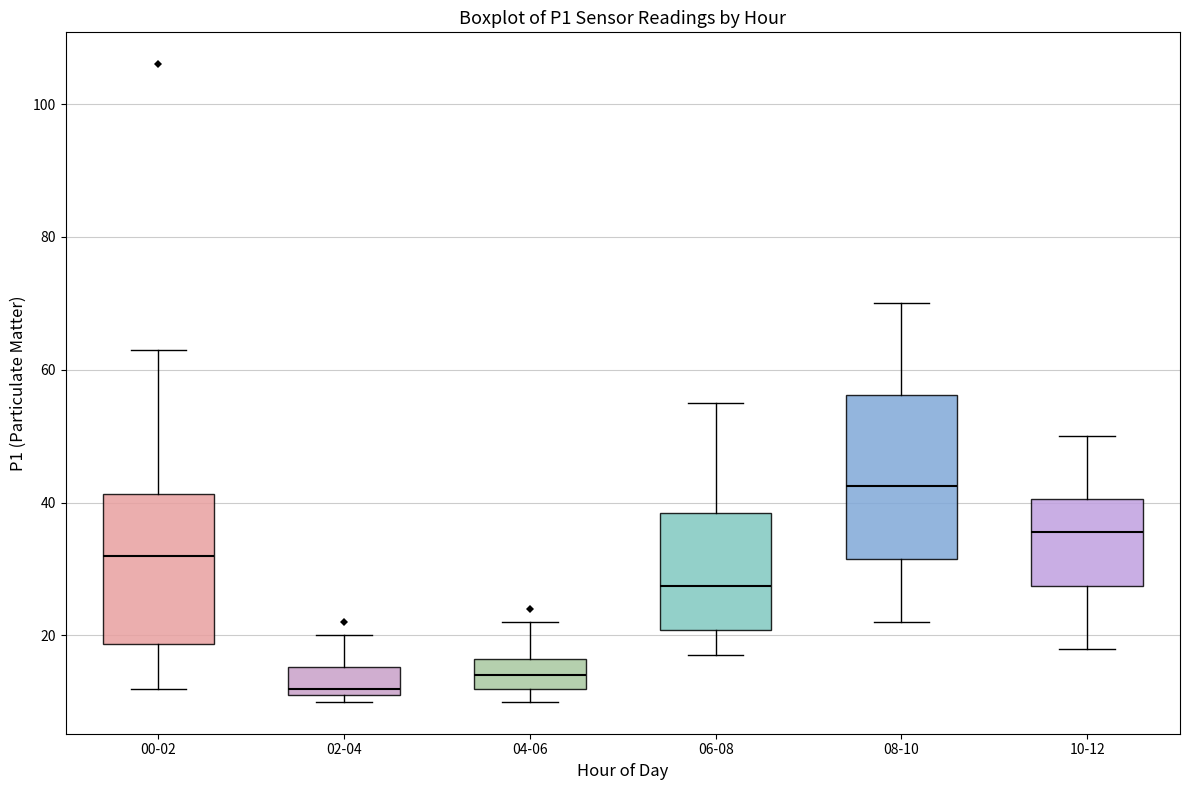

Where is the upper edge of the box for 02-04 on the y-axis? The values are not printed on the chart, so give them approximately, as read against the axis.

16